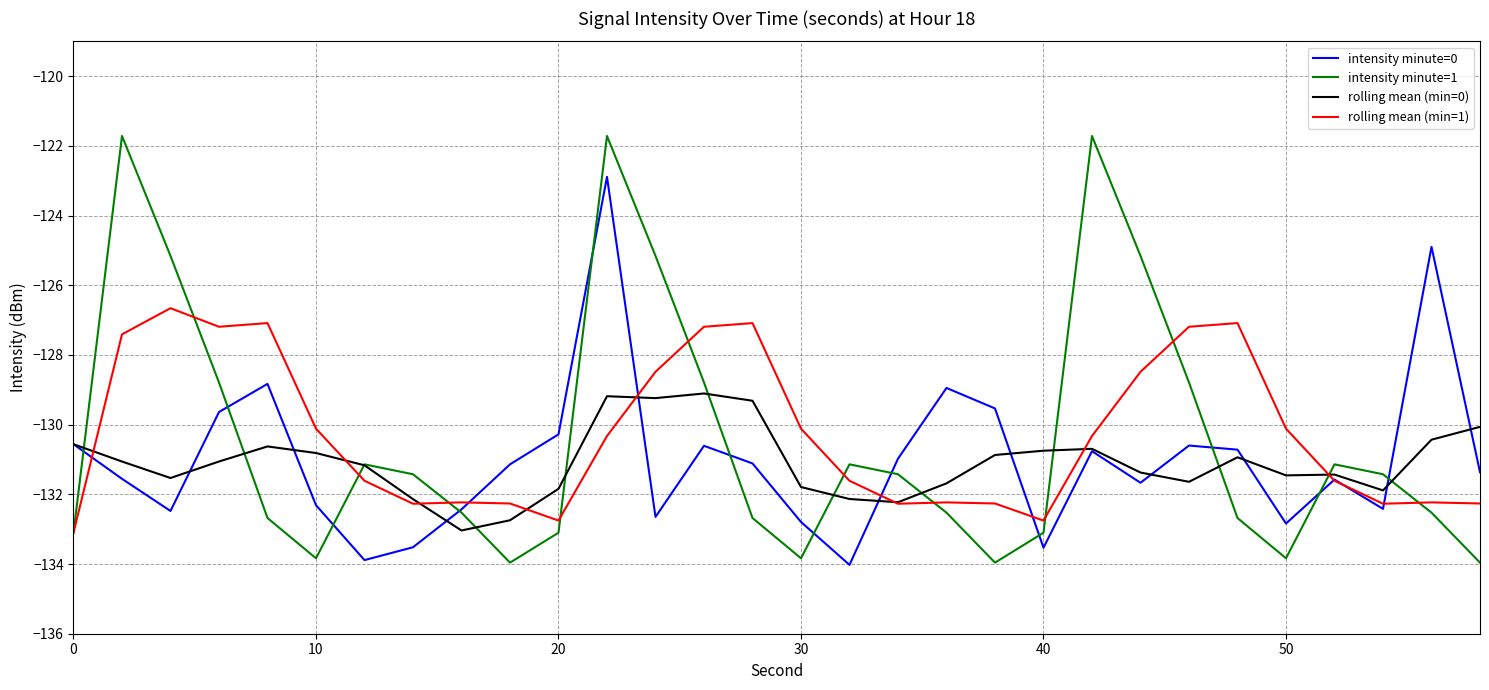

Rank the series by their maximum value, from lowest to highest.

rolling mean (min=0), rolling mean (min=1), intensity minute=0, intensity minute=1